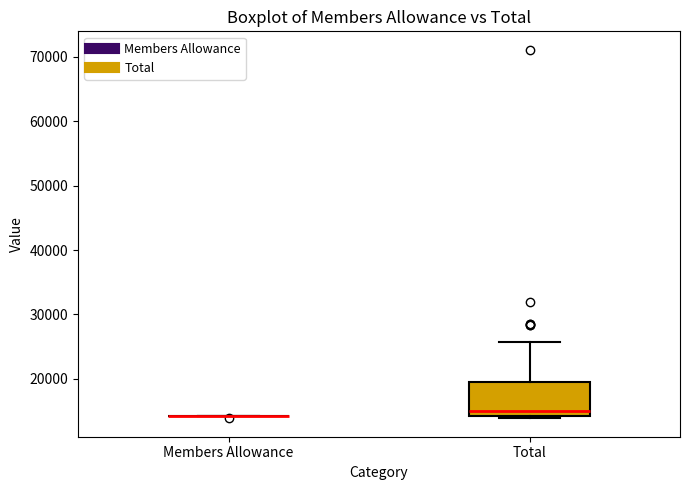

Where is the upper edge of the box for Total on the y-axis? The values are not printed on the chart, so give them approximately, as read against the axis.

20000